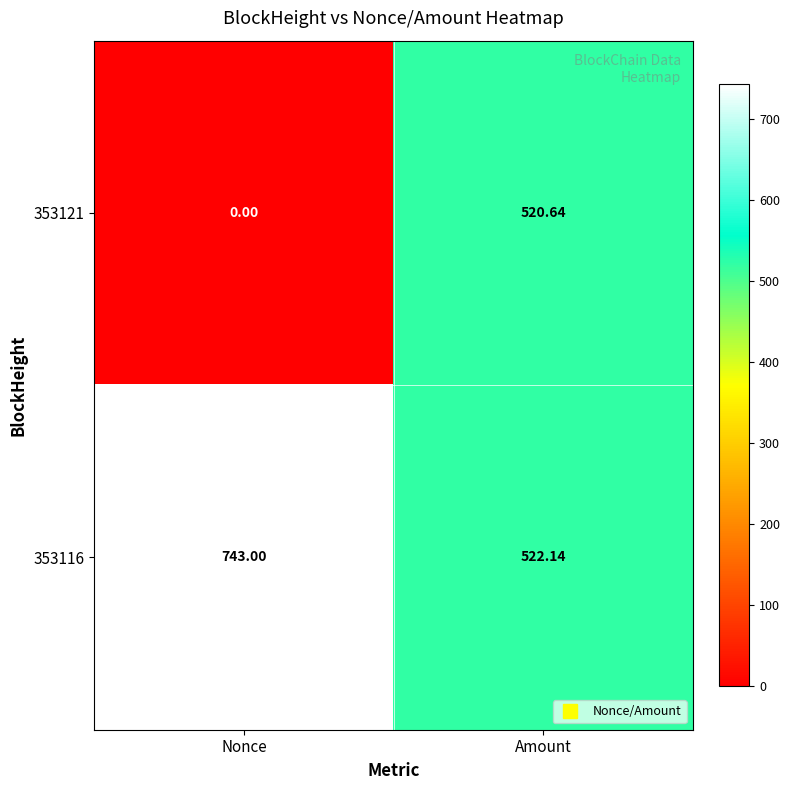

At which label does 353121 reach its peak?

Amount